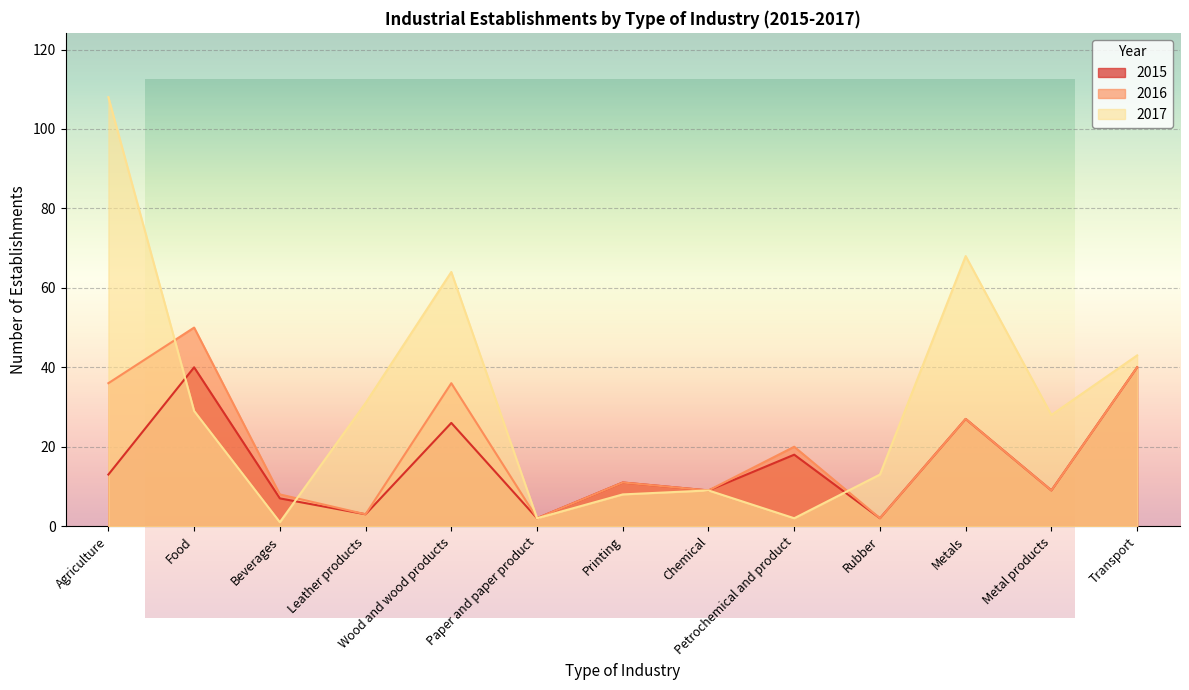

How many interior local peaks does the 2015 series have?

5